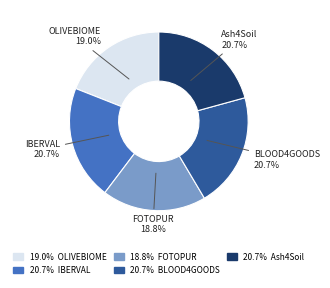

Is there a majority slice in this chart?

No